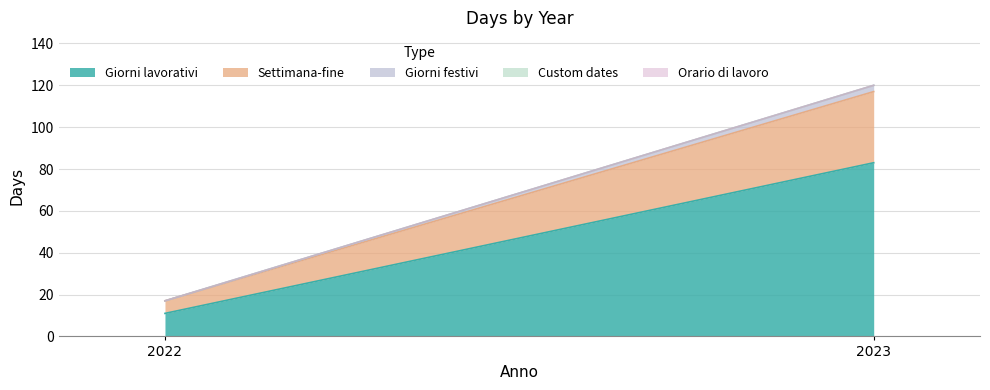

Where is Orario di lavoro nearest to the value 0?

2022